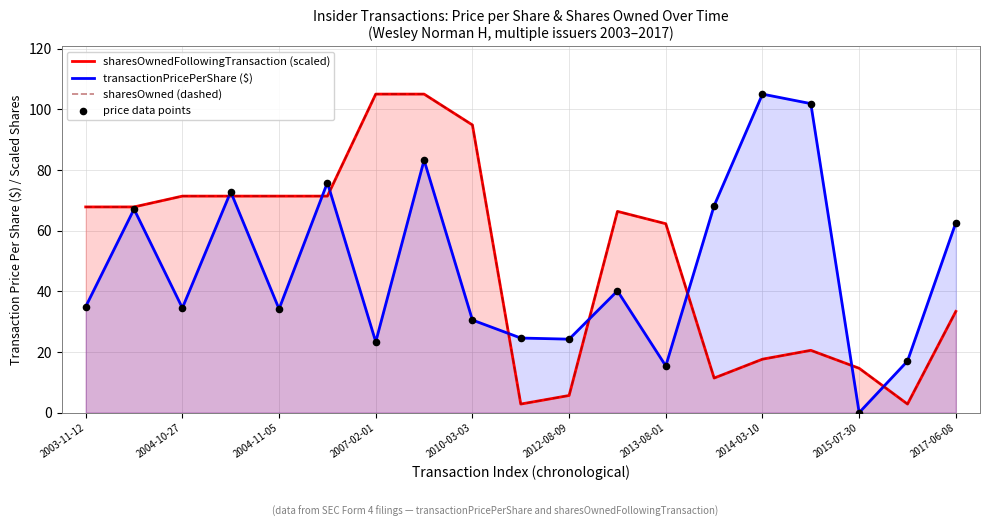

Which series contains the highest Y value?

sharesOwnedFollowingTransaction (scaled)